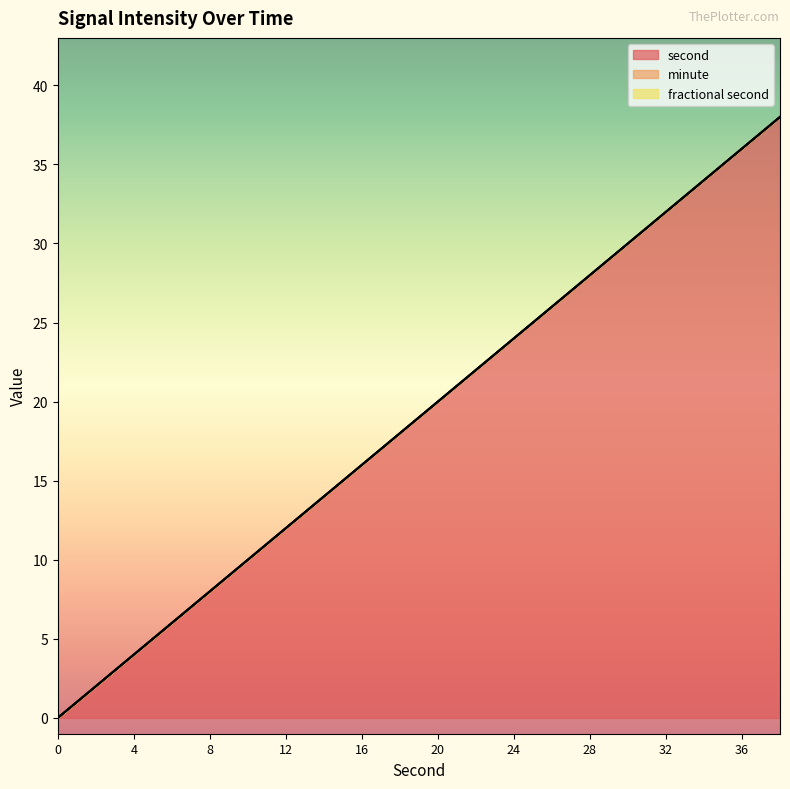

True or false: minute and fractional second cross at least once.

False